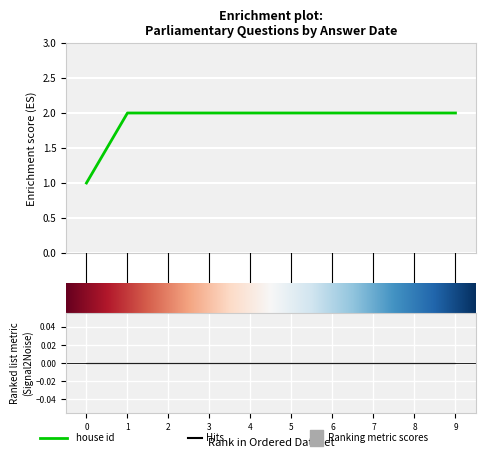

Count the number of categories in the chart.

10